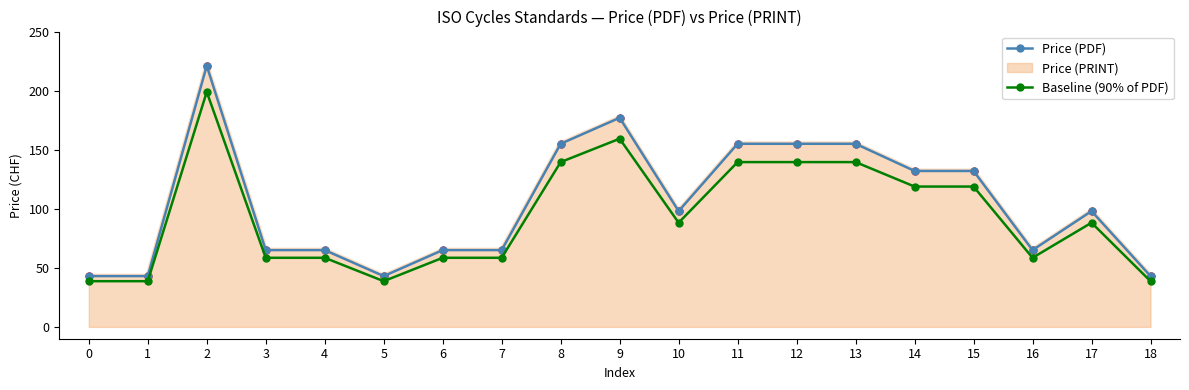

True or false: Price (PDF) has a value of 44.2 at 15.

False